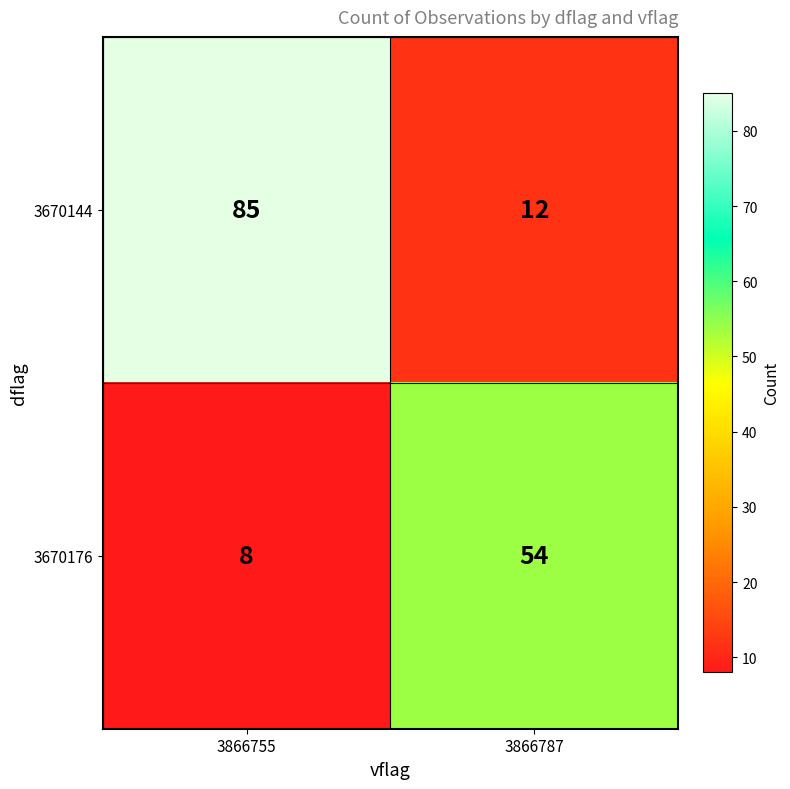

List the series in order of their peak value, highest first.

3670144, 3670176